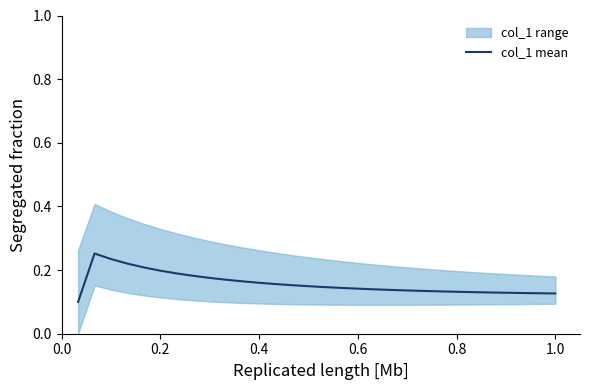

What is the difference between the second highest and second lowest values?

0.1